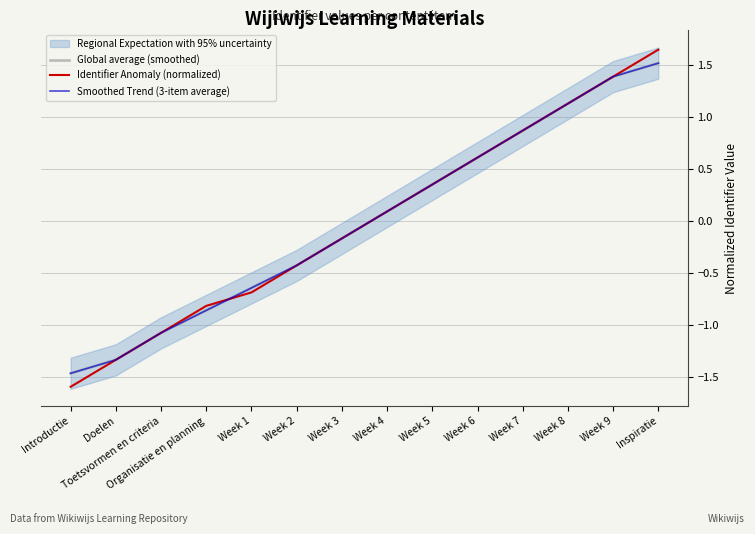

After their last crossing, which series has the higher values: Smoothed Trend (3-item average) or Identifier Anomaly (normalized)?

Smoothed Trend (3-item average)